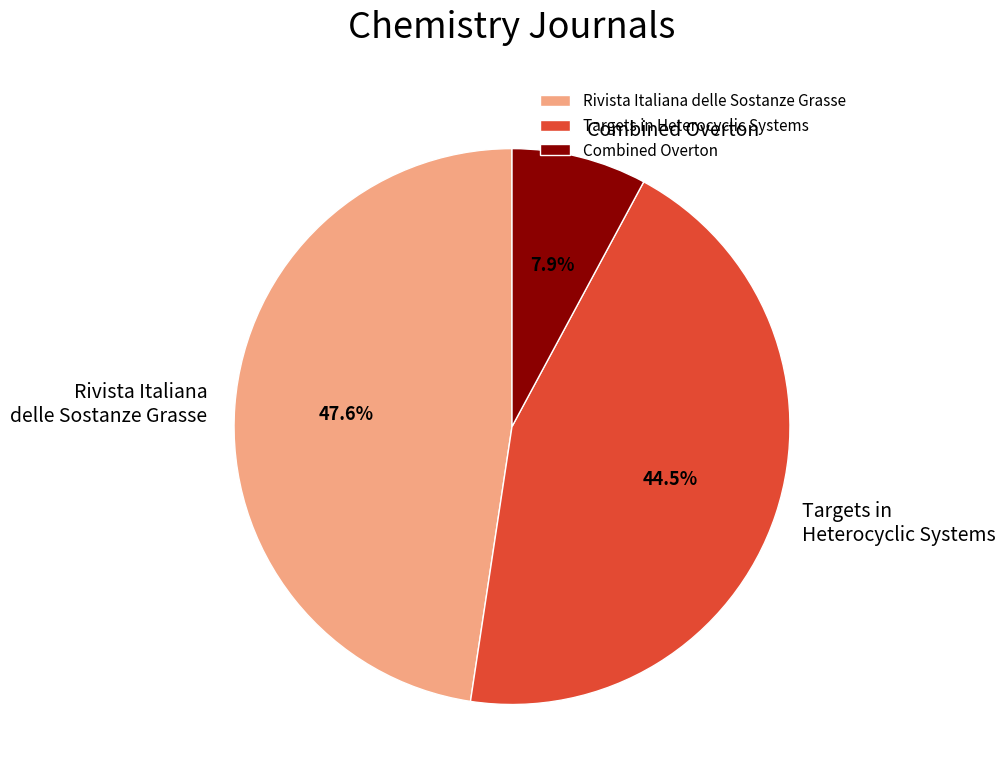

Does Combined Overton represent more than half of the total?

No